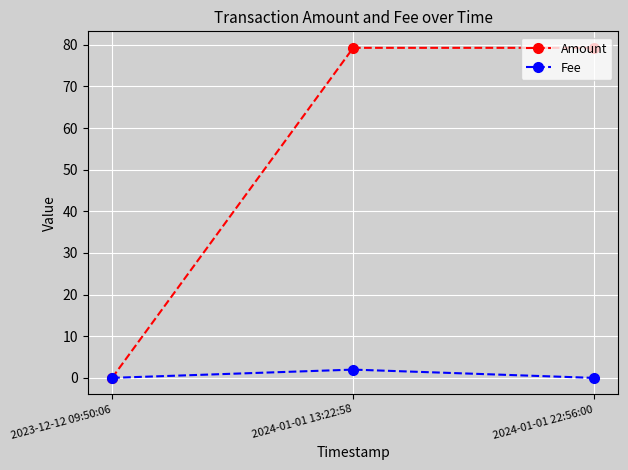

What are all the series names shown in the legend?

Amount, Fee